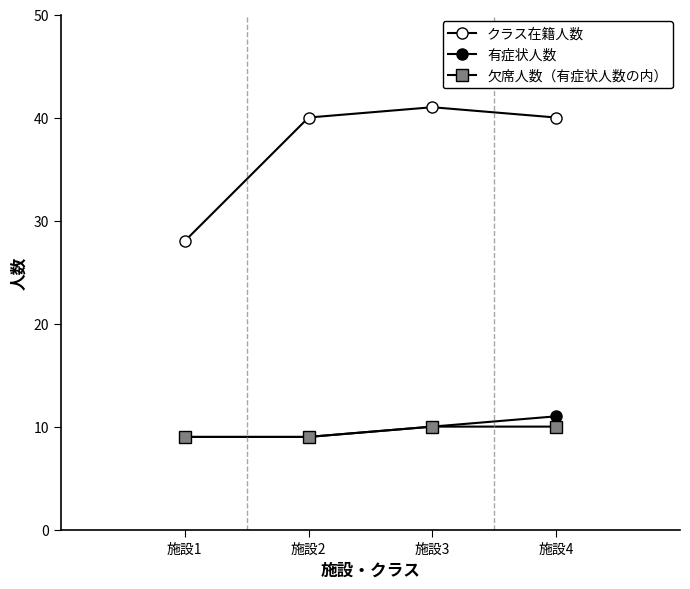

How many categories are shown in the chart?

4